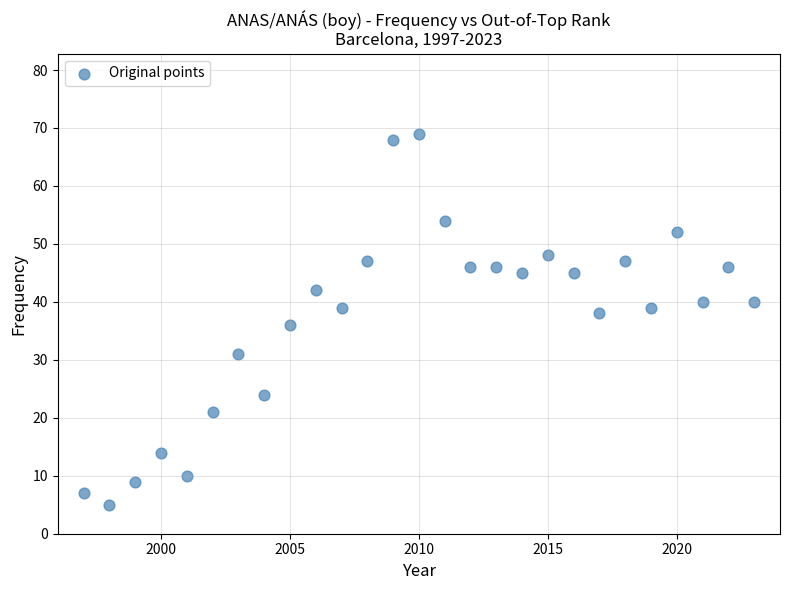

List the coordinates of all points as (Y, X) pairs, reading left to right.

(7, 1997)  (5, 1998)  (9, 1999)  (14, 2000)  (10, 2001)  (21, 2002)  (31, 2003)  (24, 2004)  (36, 2005)  (42, 2006)  (39, 2007)  (47, 2008)  (68, 2009)  (69, 2010)  (54, 2011)  (46, 2012)  (46, 2013)  (45, 2014)  (48, 2015)  (45, 2016)  (38, 2017)  (47, 2018)  (39, 2019)  (52, 2020)  (40, 2021)  (46, 2022)  (40, 2023)